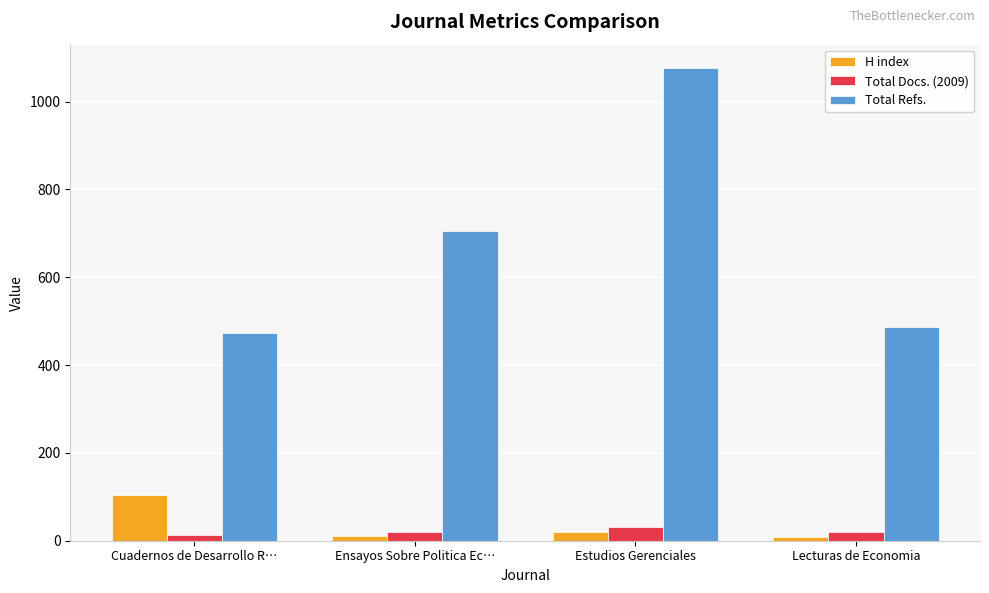

What is the sum of the H index values at Lecturas de Economia and Estudios Gerenciales?

29